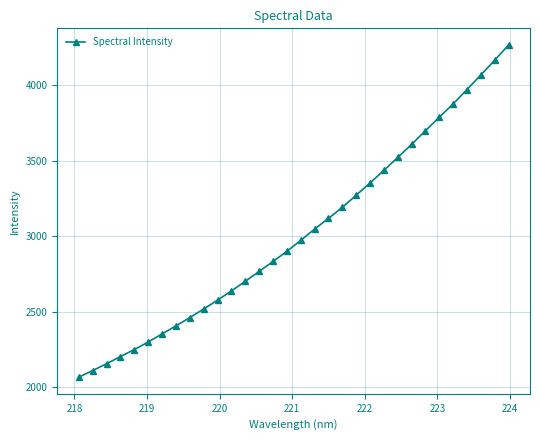

What is the greatest value displayed?

4266.8